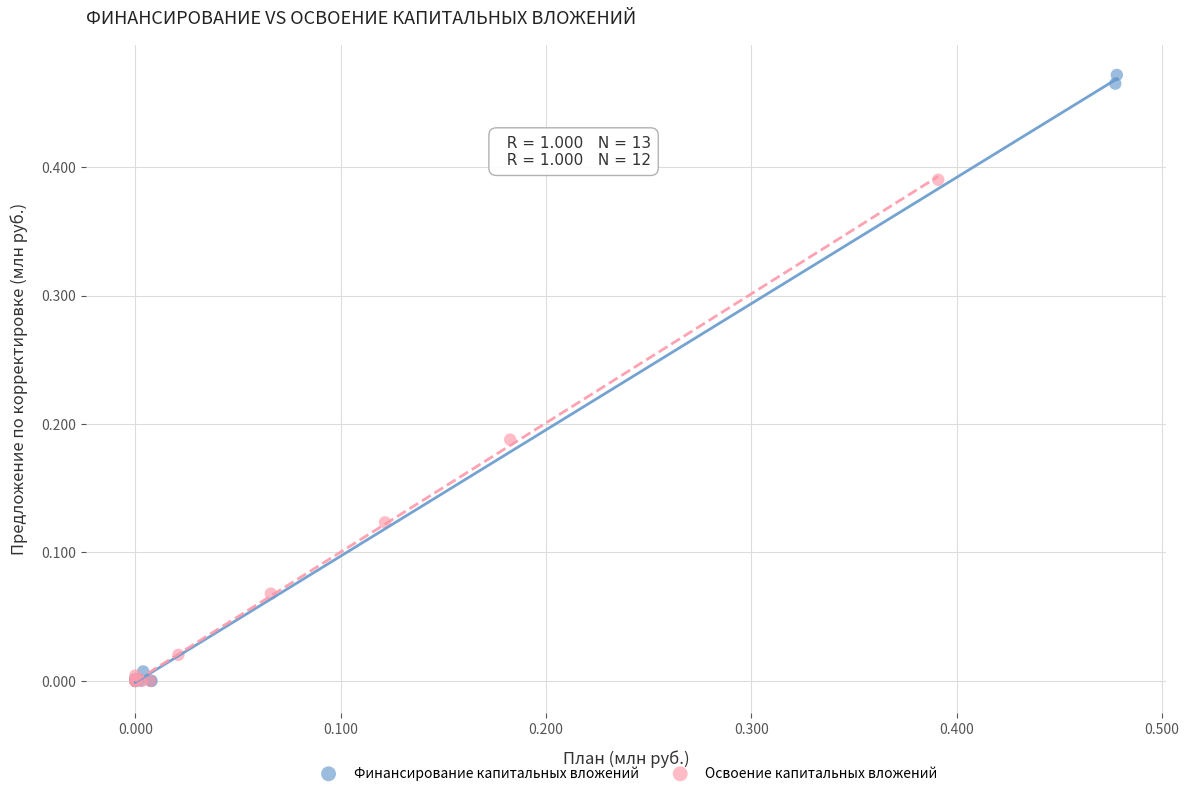

What are all the series names shown in the legend?

Финансирование капитальных вложений, Освоение капитальных вложений